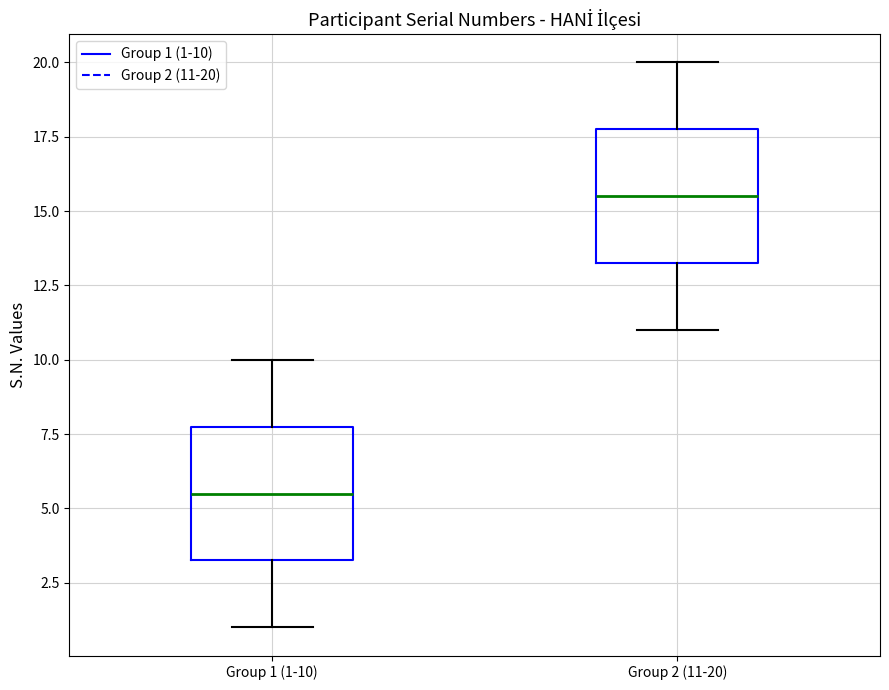

Which box has the highest median line?

Group 2 (11-20)